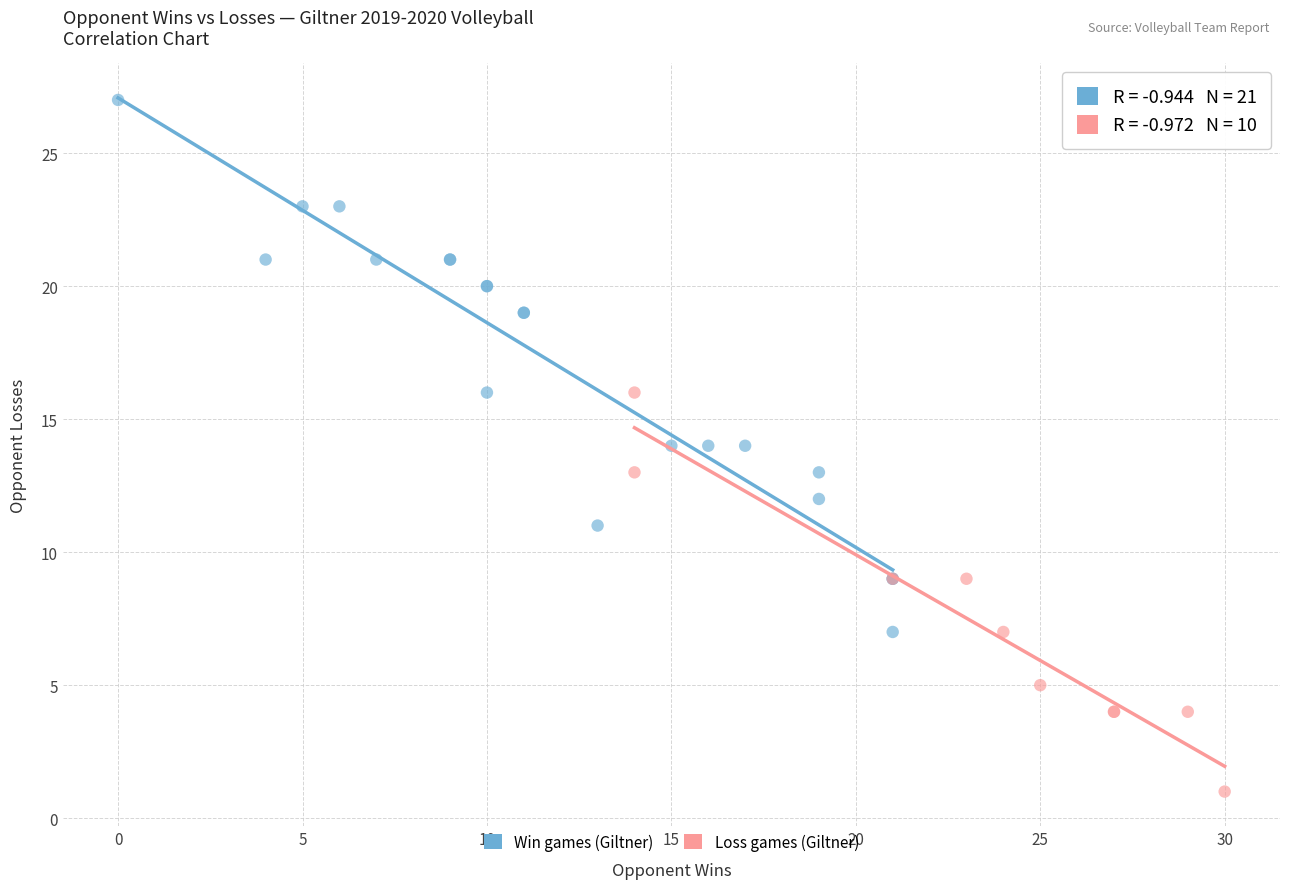

Which series reaches the minimum Y coordinate?

Loss games (Giltner)